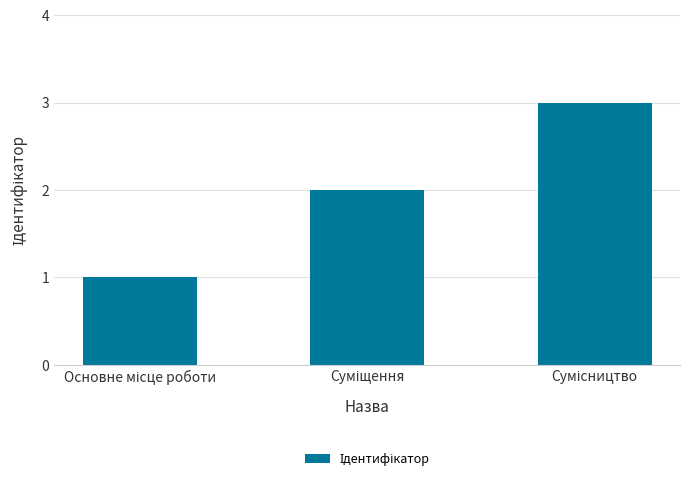

What is the maximum value shown in the chart?

3